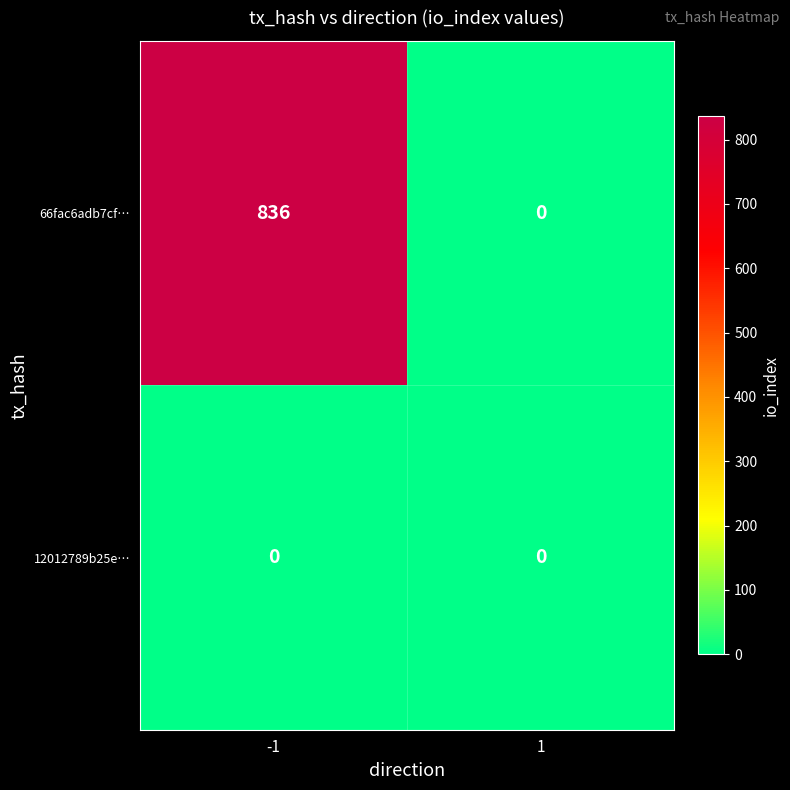

What is the total value across all series at -1?

836